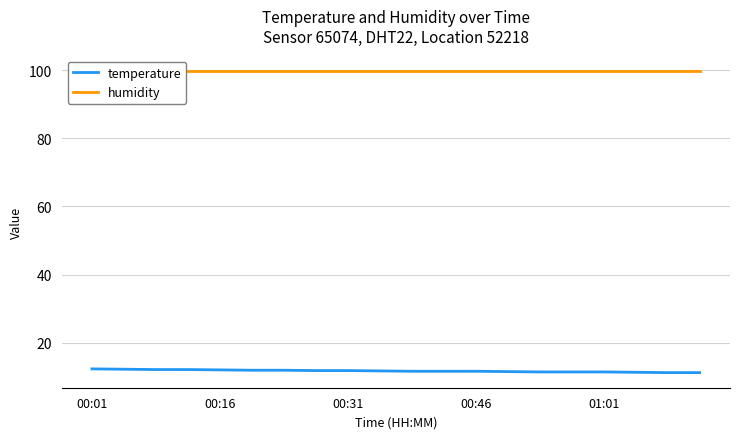

True or false: humidity and temperature intersect in this chart.

False